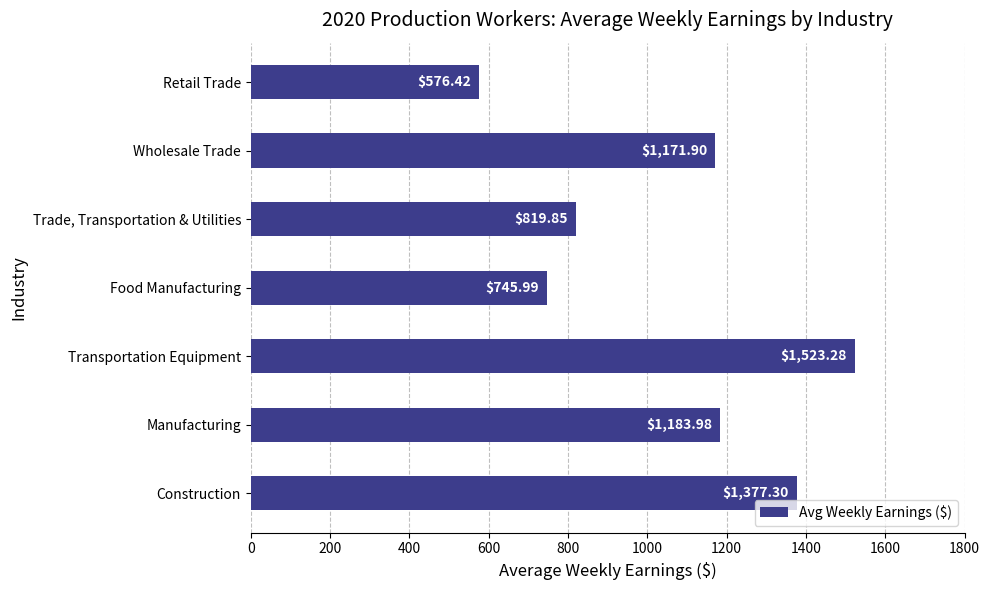

List the labels in order of value, smallest first.

Retail Trade, Food Manufacturing, Trade, Transportation & Utilities, Wholesale Trade, Manufacturing, Construction, Transportation Equipment